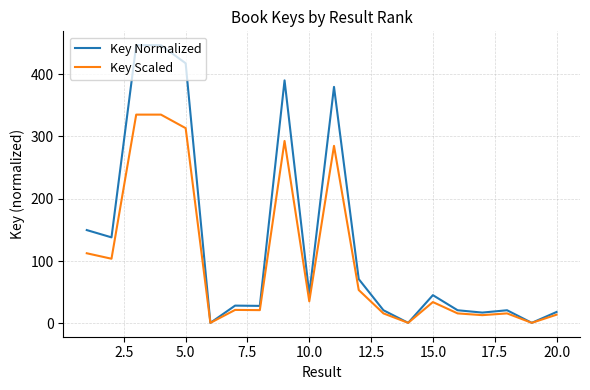

Which series has the largest range (max minus min)?

Key Normalized